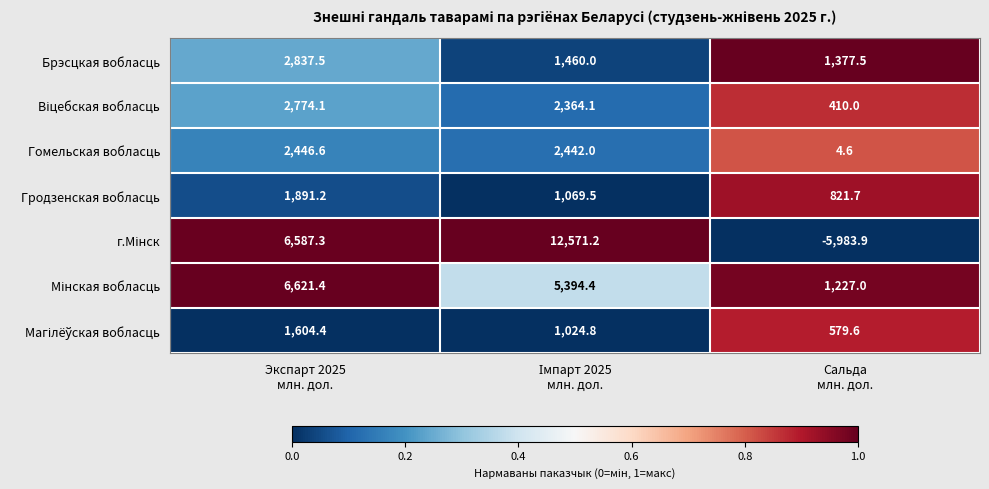

What is the minimum value for Гродзенская вобласць?

821.7